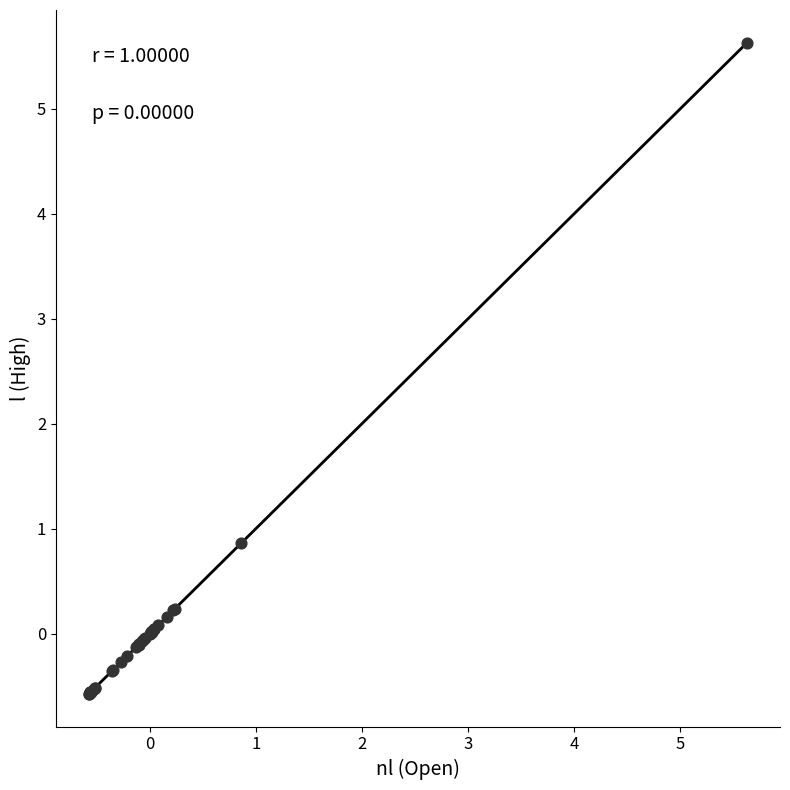

What Y value in the scatter plot is closest to 2?

0.9